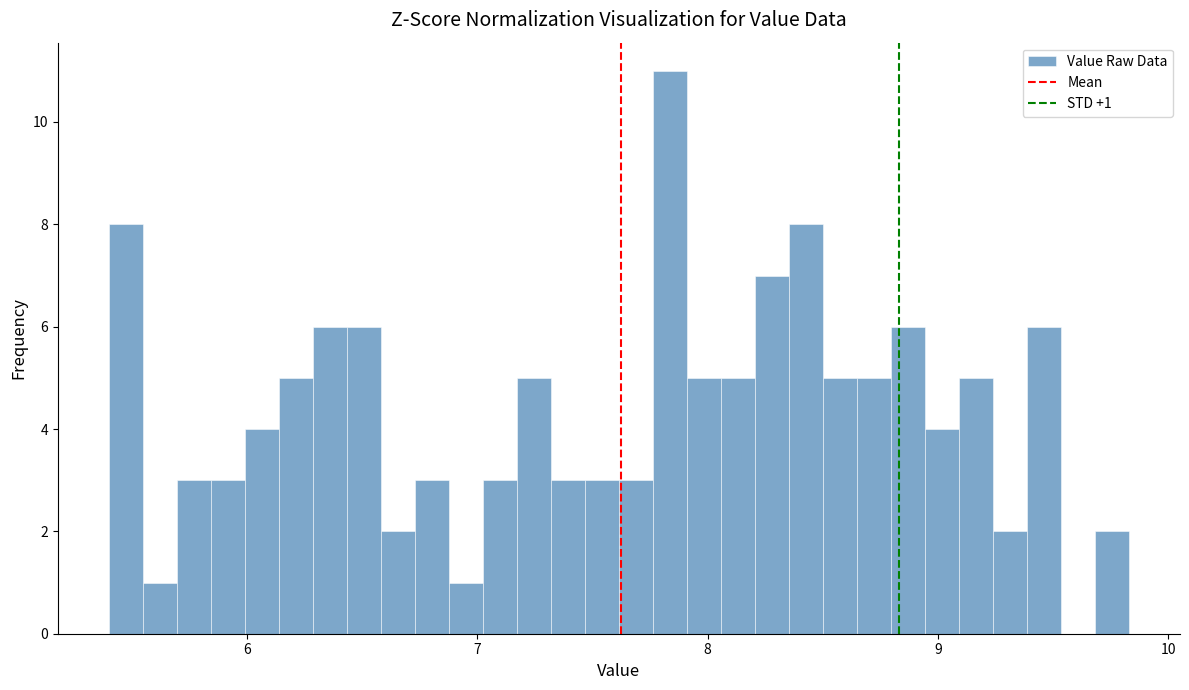

Read against the x-axis, roughly where is the centre of the tallest bar?

7.8